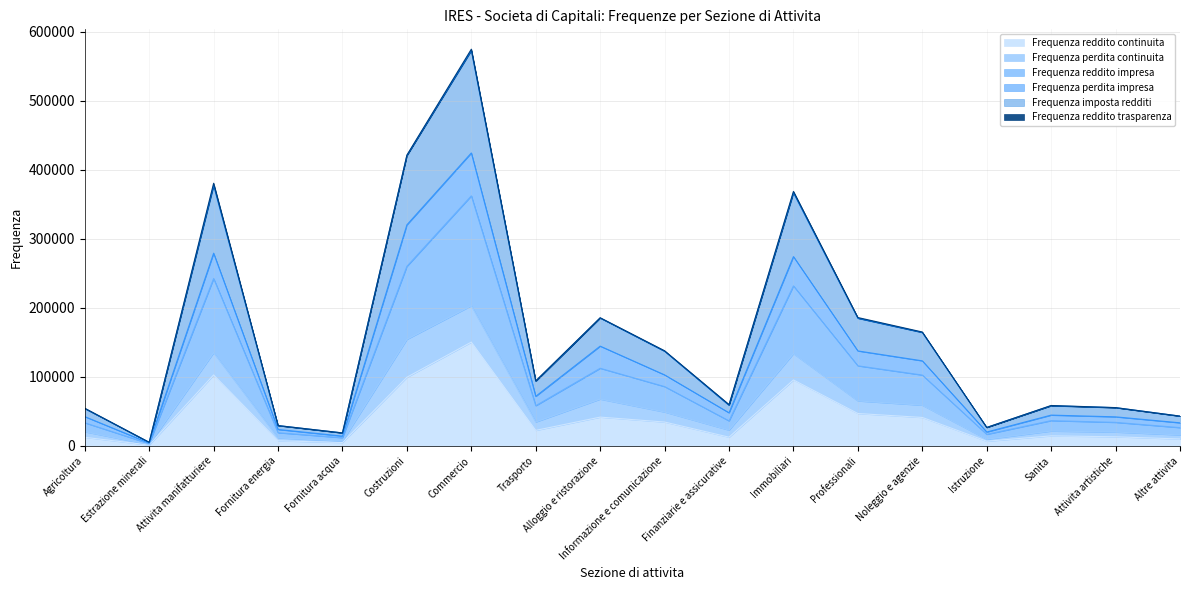

Which series has the widest spread of values?

Frequenza imposta redditi